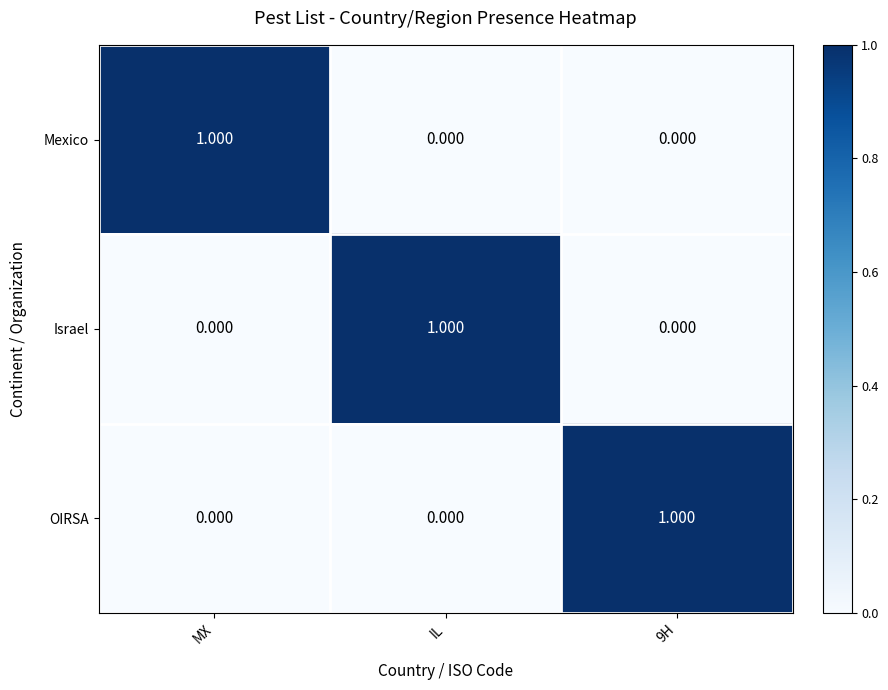

Is the value of Mexico at IL greater than the value of Israel at IL?

No